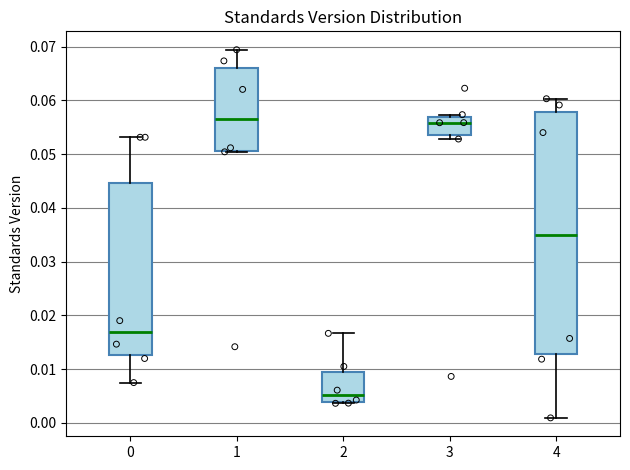

Which box's median line is the lowest?

2